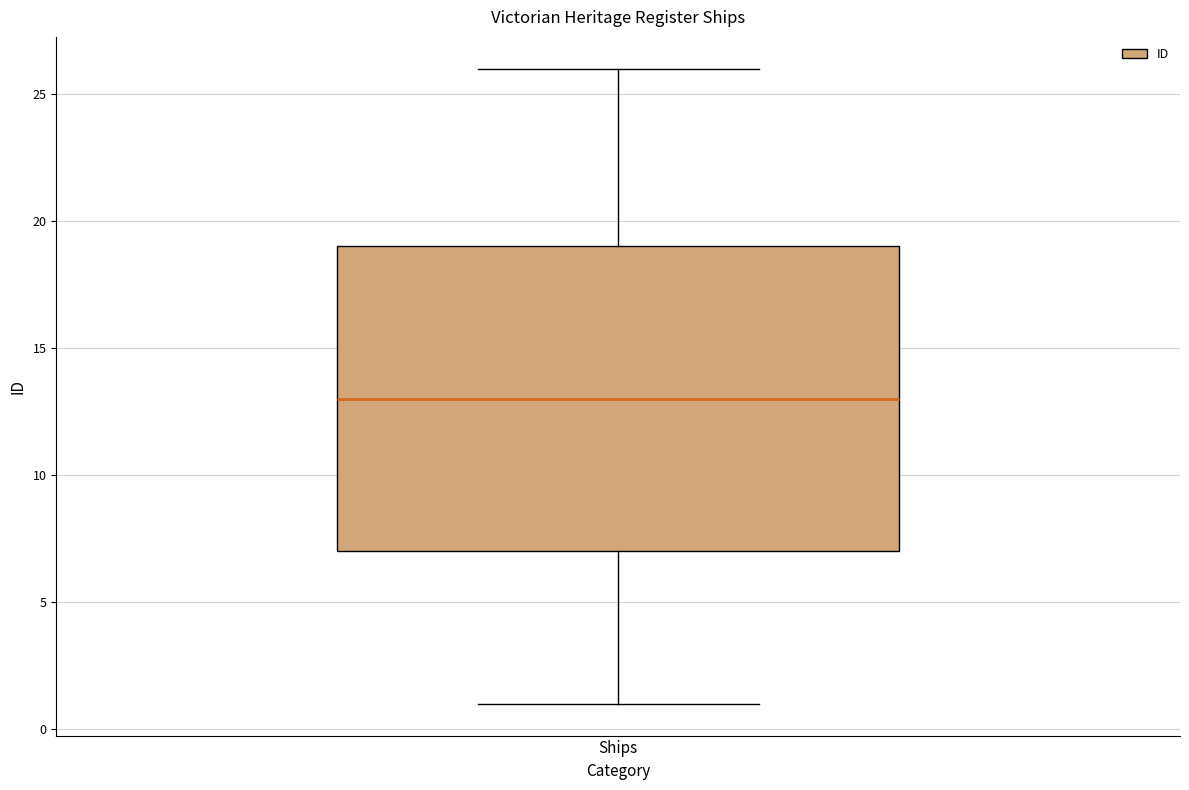

Transcribe this box plot: give where the median line is, the range the box spans, and where the two whiskers end, as read against the y-axis. The values are not printed on the chart, so give them approximately, as read against the axis.

median 13, box 7 to 19, whiskers 1 to 26